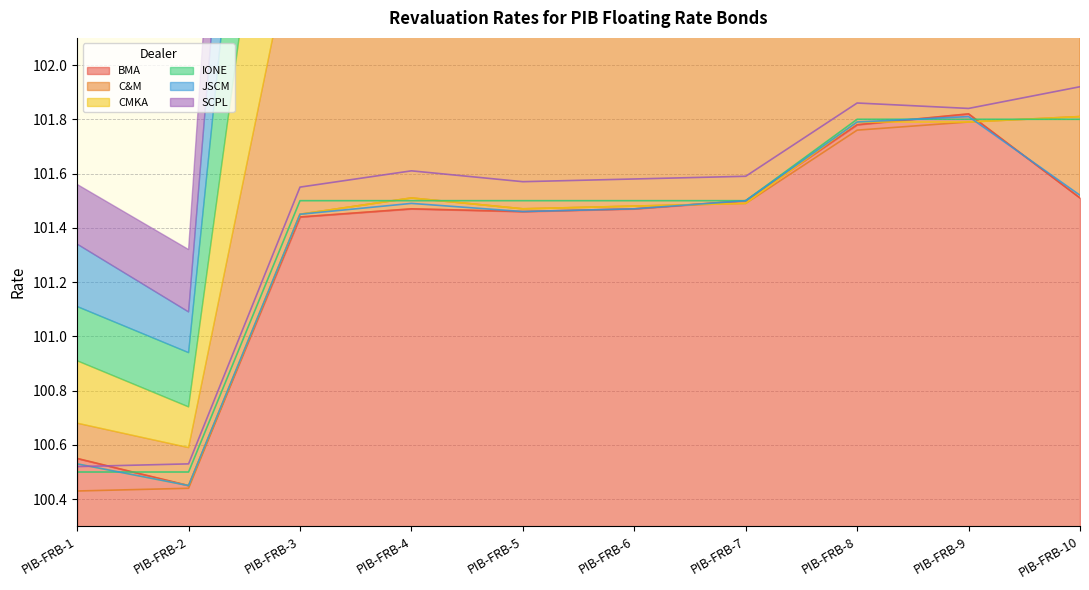

Is the value of JSCM at PIB-FRB-8 greater than the value of IONE at PIB-FRB-3?

Yes